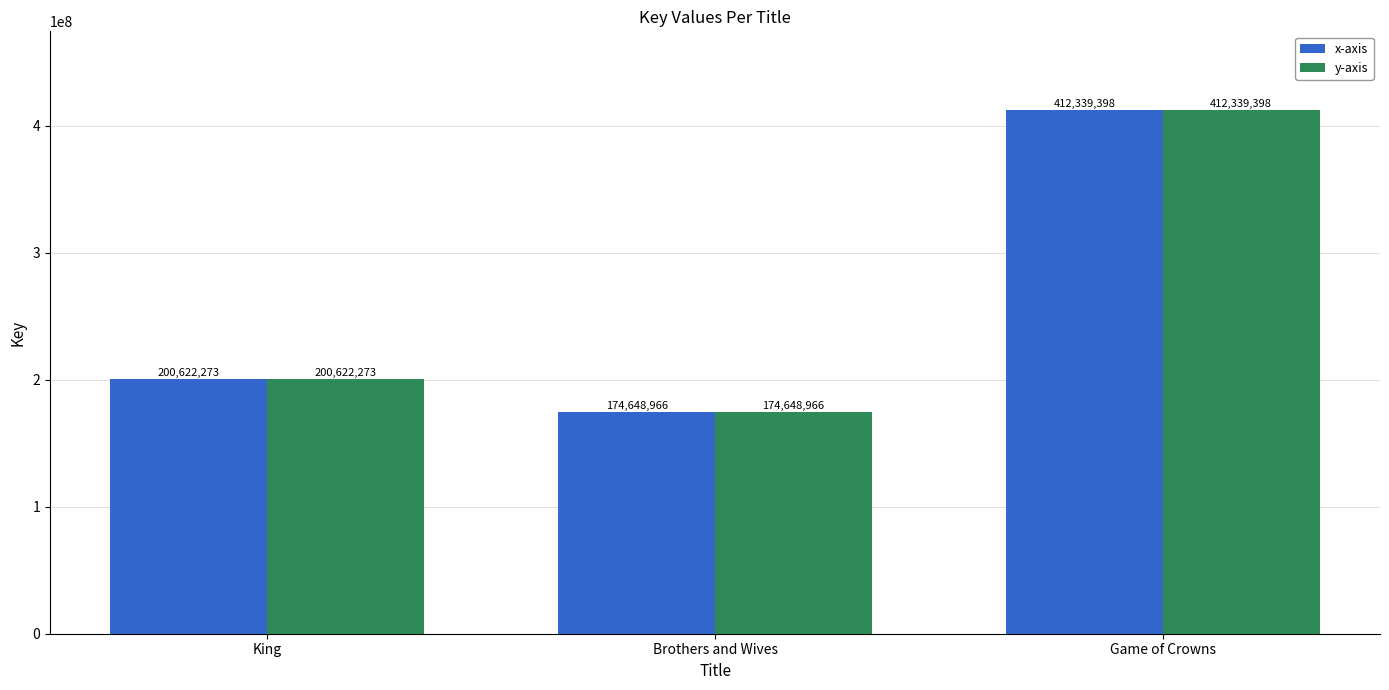

Reading left to right, transcribe all the data shown in this chart.

x-axis: King=200622273	Brothers and Wives=174648966	Game of Crowns=412339398
y-axis: King=200622273	Brothers and Wives=174648966	Game of Crowns=412339398